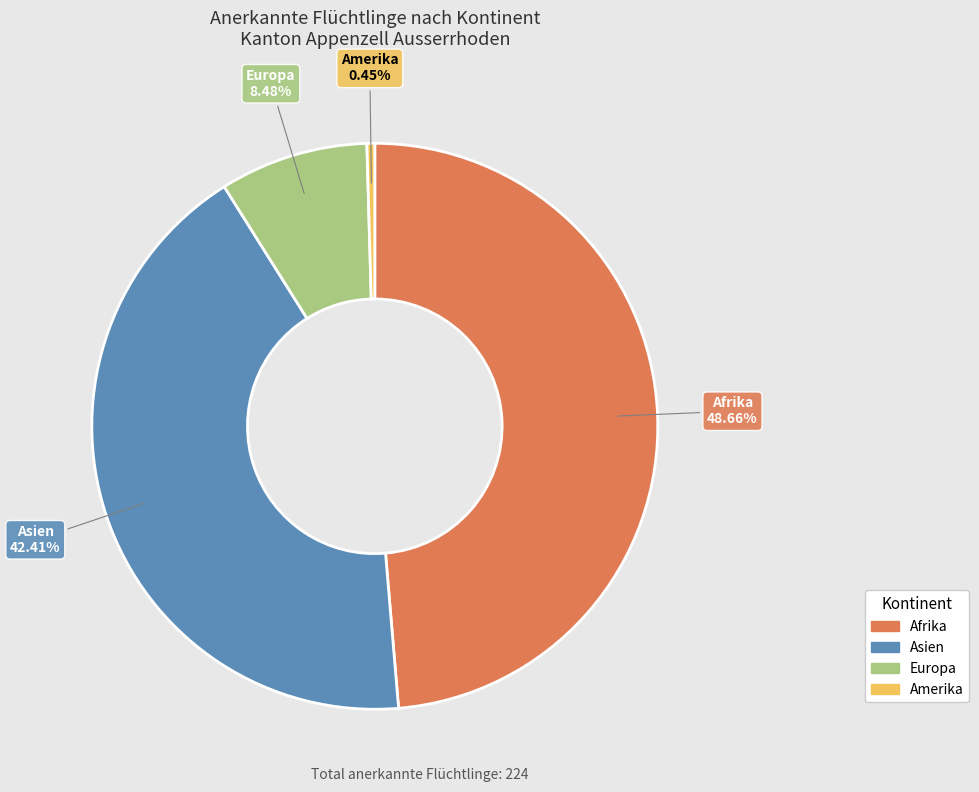

Is there a majority slice in this chart?

No